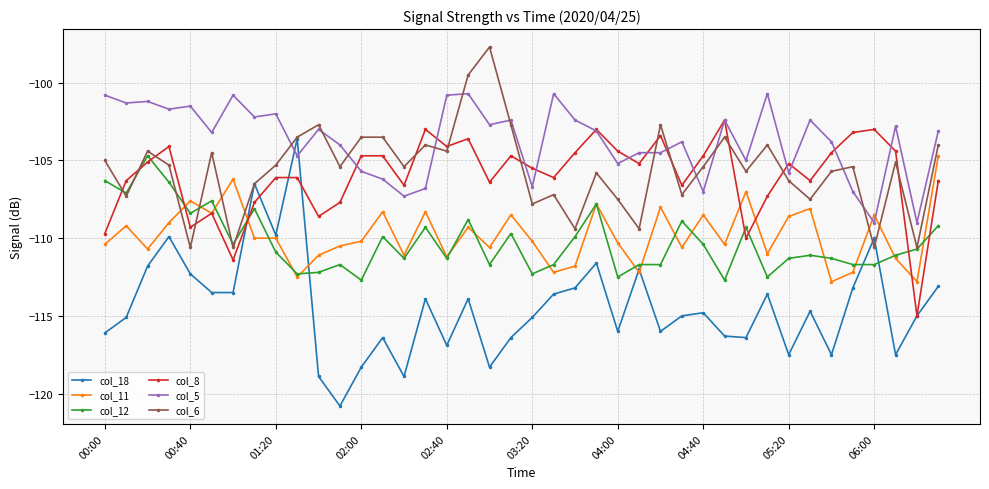

What is the value of the col_12 point at the 27th from the left?

-111.7